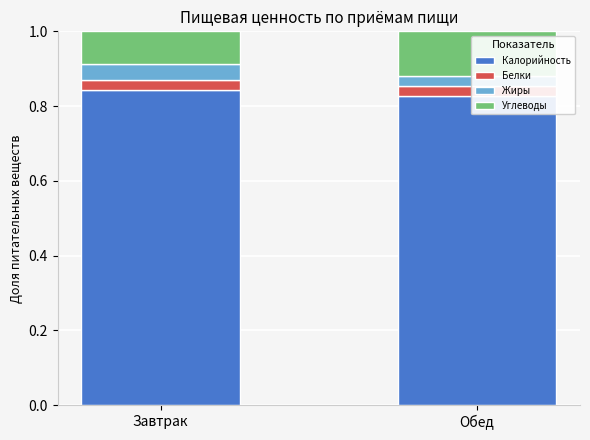

Where is Белки nearest to the value 0?

Обед